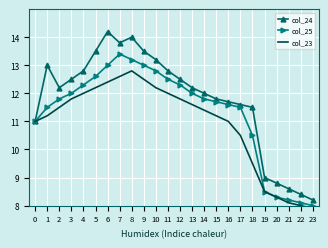

True or false: col_24 has more than 1 points higher than both neighbors.

True